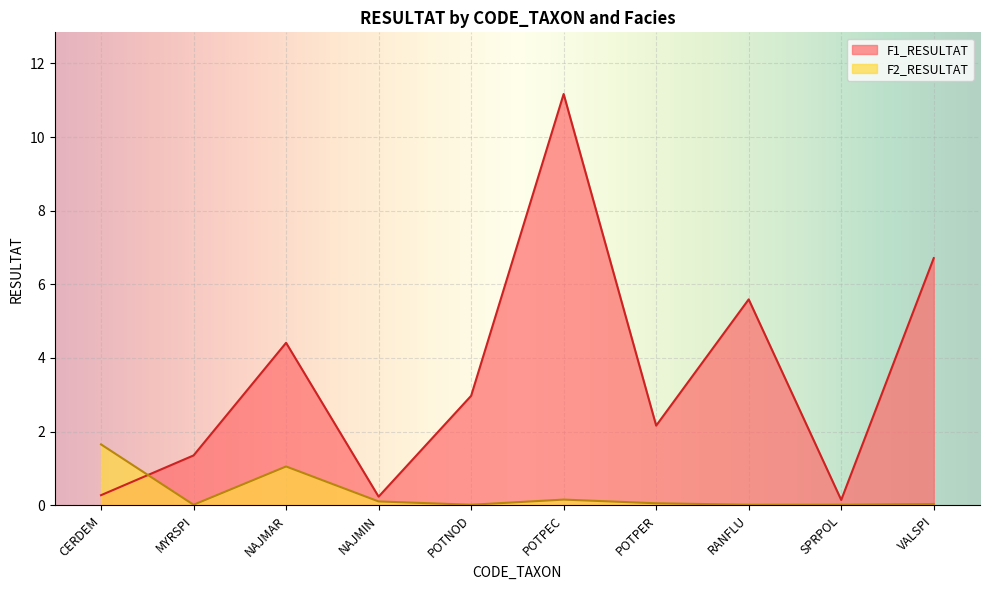

True or false: F1_RESULTAT has more than 1 interior local peaks.

True